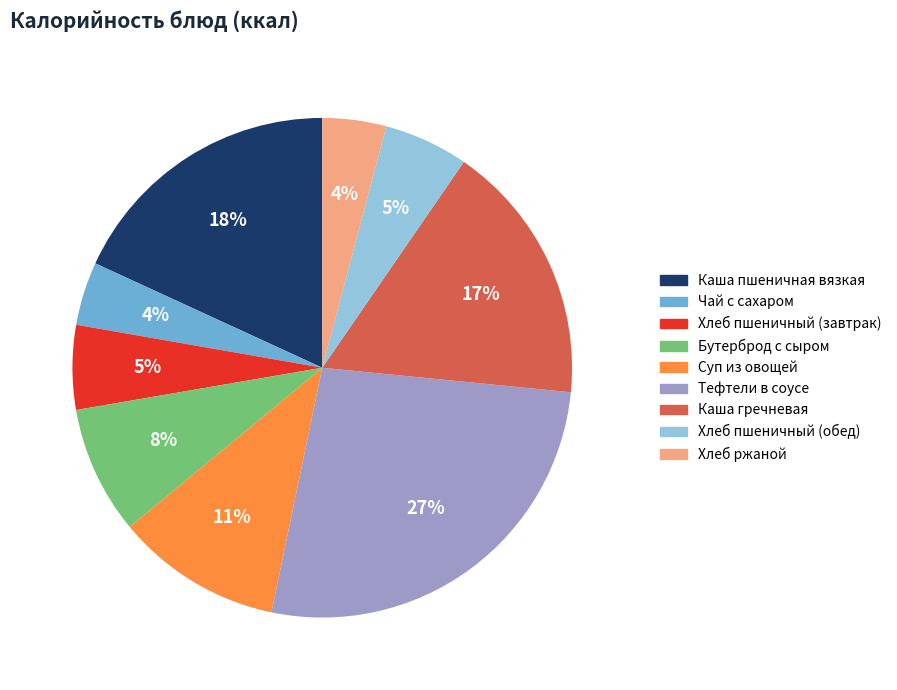

To the nearest percent, what is the average slice percentage?

11%